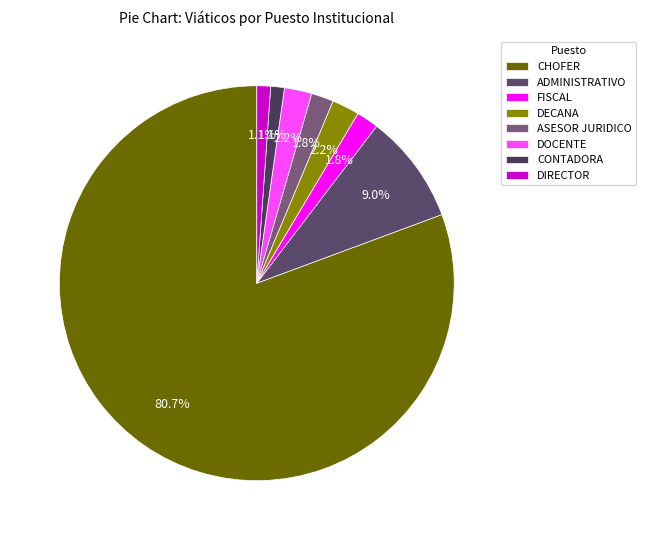

Does ASESOR JURIDICO account for over 50% of the chart?

No